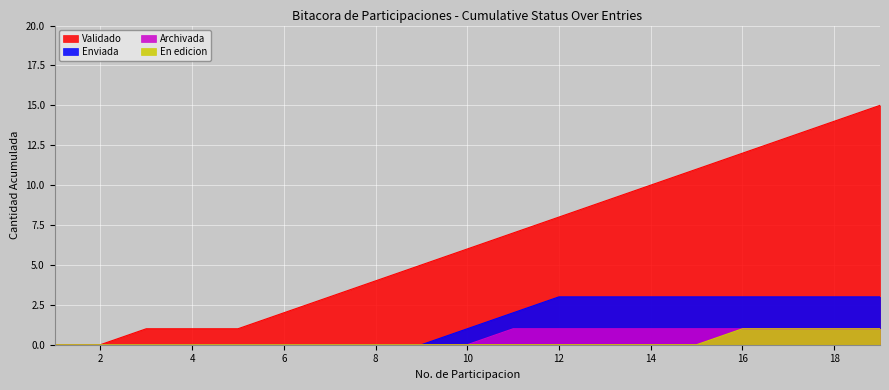

Rank the series by their maximum value, from lowest to highest.

Archivada, En edicion, Enviada, Validado